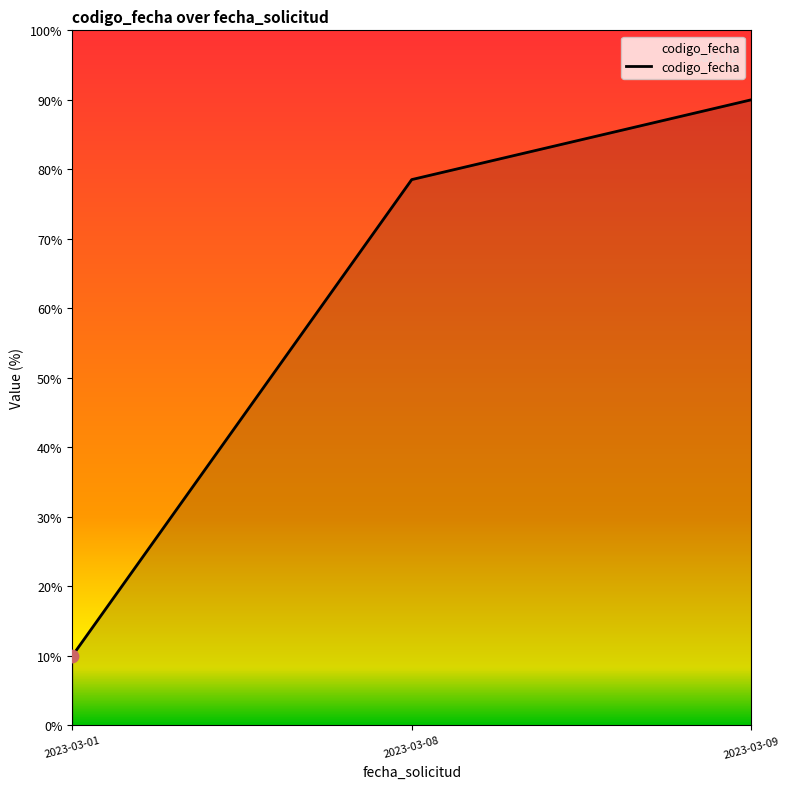

Approximately how many times larger is the value at 2023-03-08 compared to 2023-03-09?

0.9